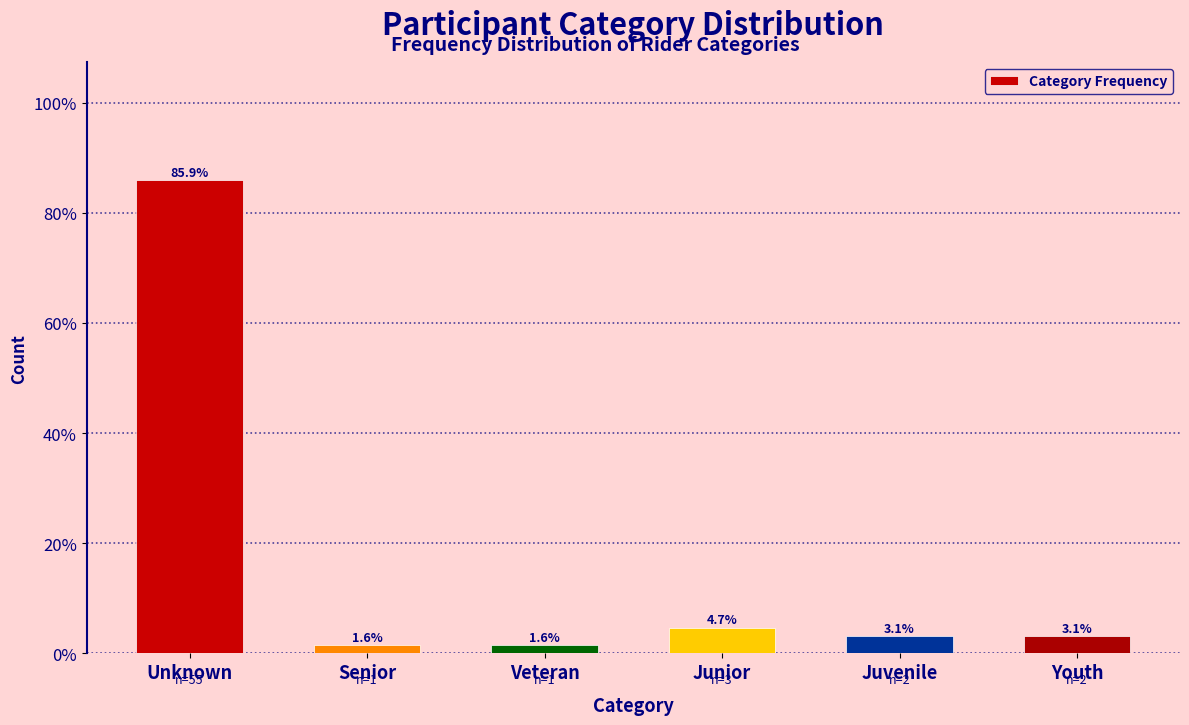

Reading left to right, transcribe all the data shown in this chart.

Unknown=85.9	Senior=1.6	Veteran=1.6	Junior=4.7	Juvenile=3.1	Youth=3.1